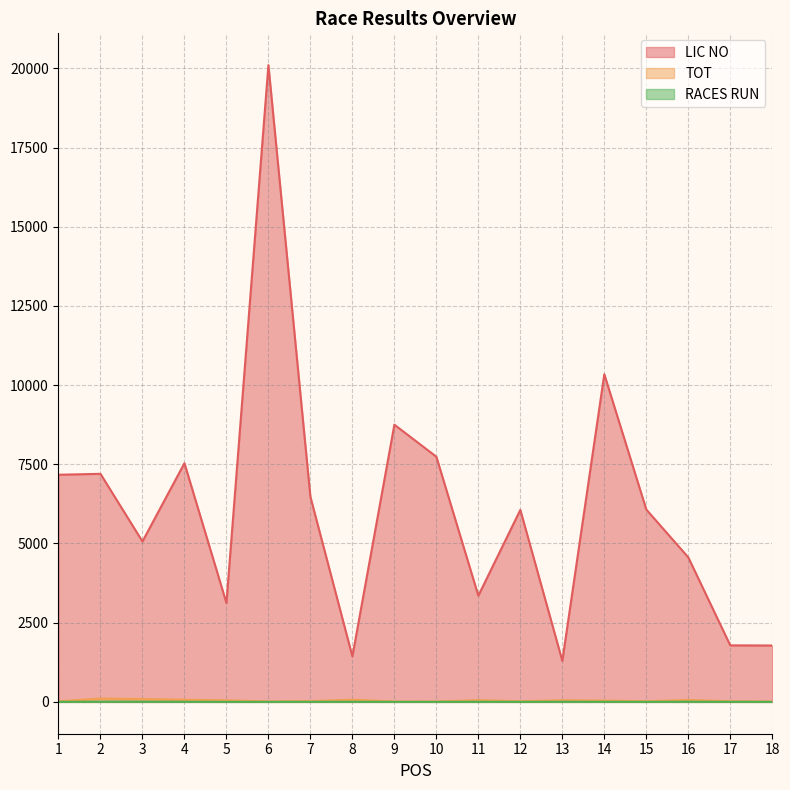

What are all the series names shown in the legend?

LIC NO, TOT, RACES RUN